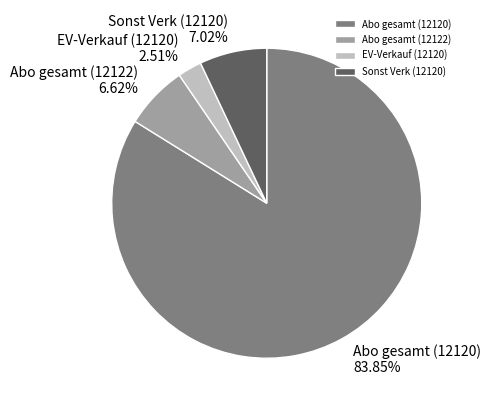

What is the ratio of the value at Abo gesamt (12122) to the value at EV-Verkauf (12120)?

2.6